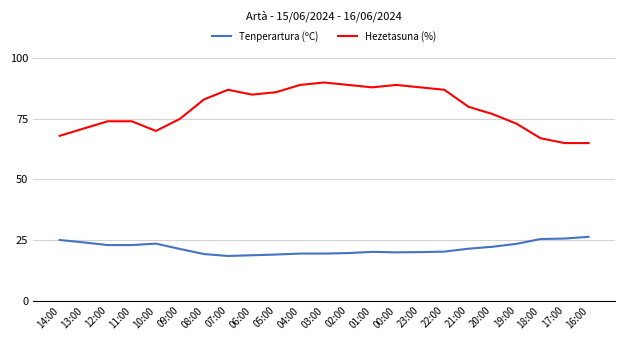

What is the difference between the Tenperartura (ºC) values at 11:00 and 03:00?

3.5